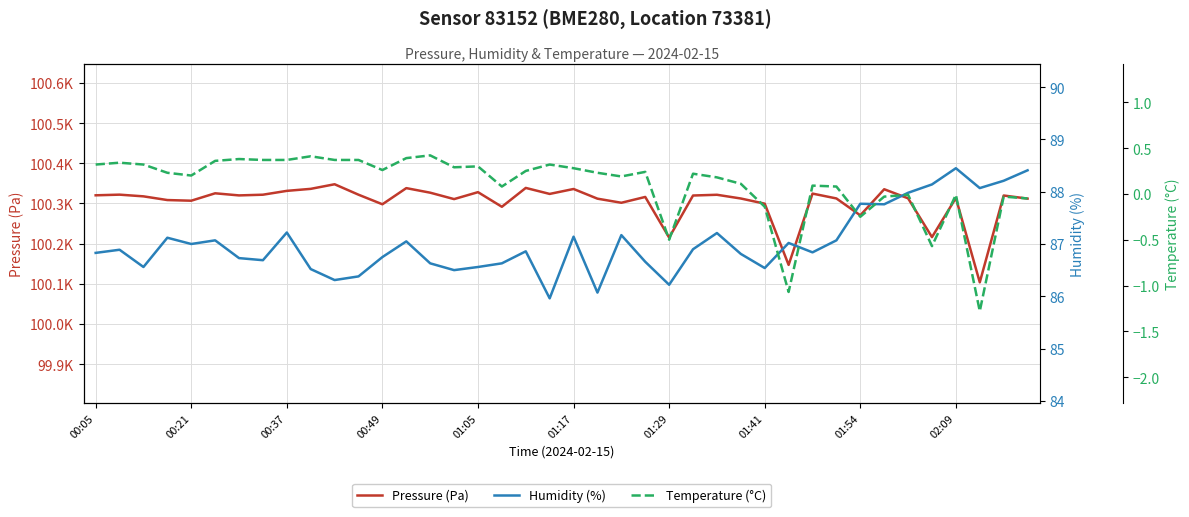

At which label does Humidity (%) first exceed 86?

00:05